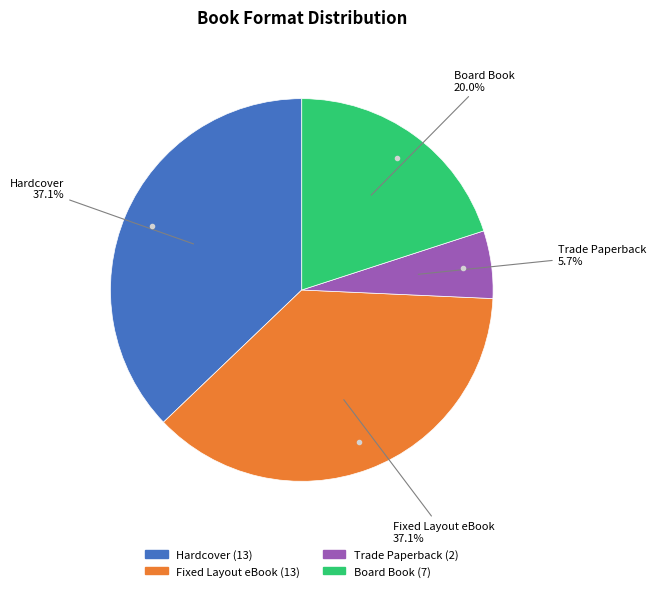

To the nearest percent, what is the average slice percentage?

25%